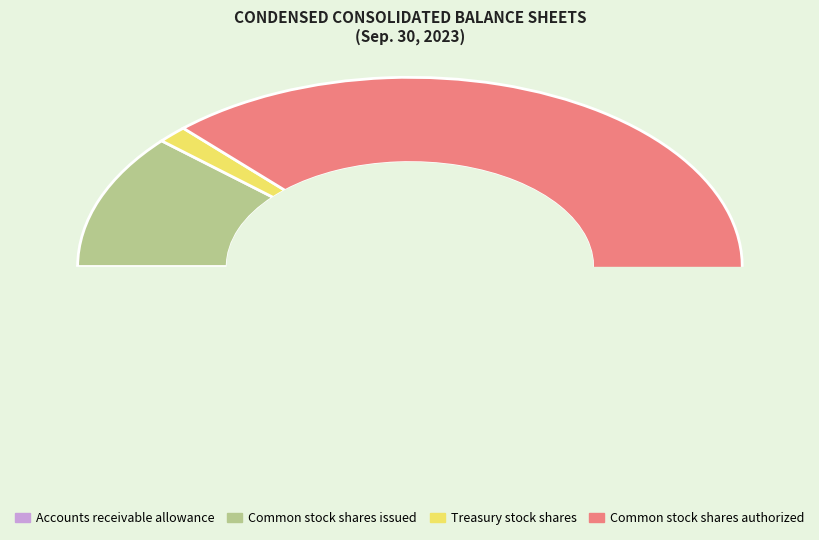

Approximately how many times larger is the value at Common stock shares authorized compared to Treasury stock shares?

58.5